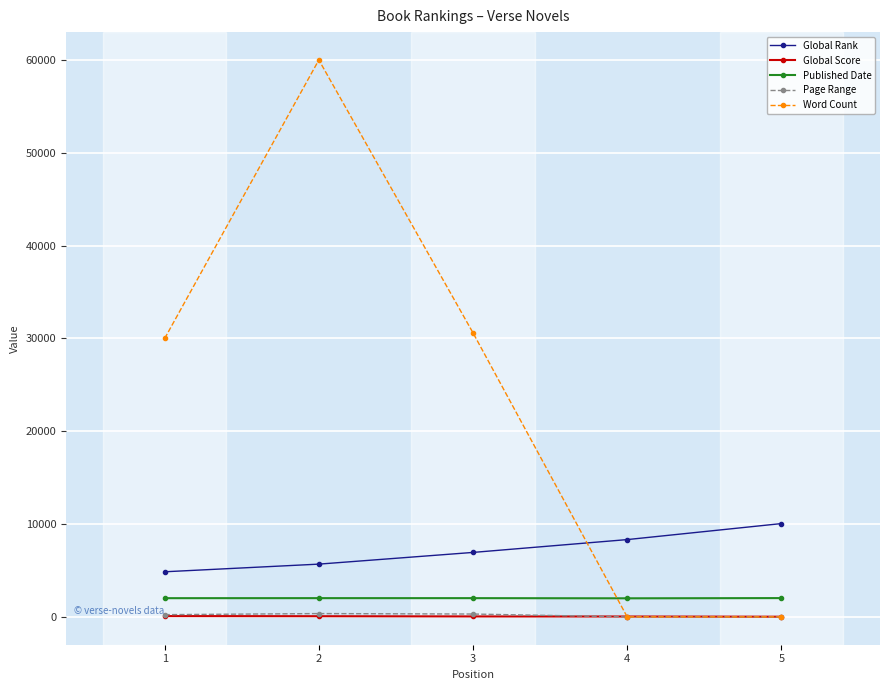

How many categories are shown in the chart?

5